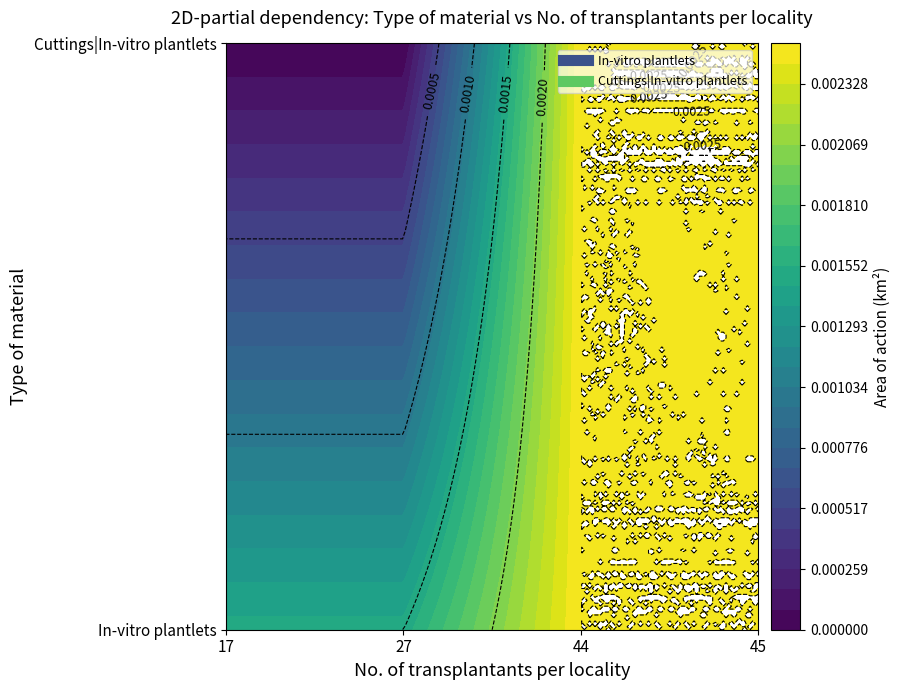

Which has a higher value, 27 or 45?

45